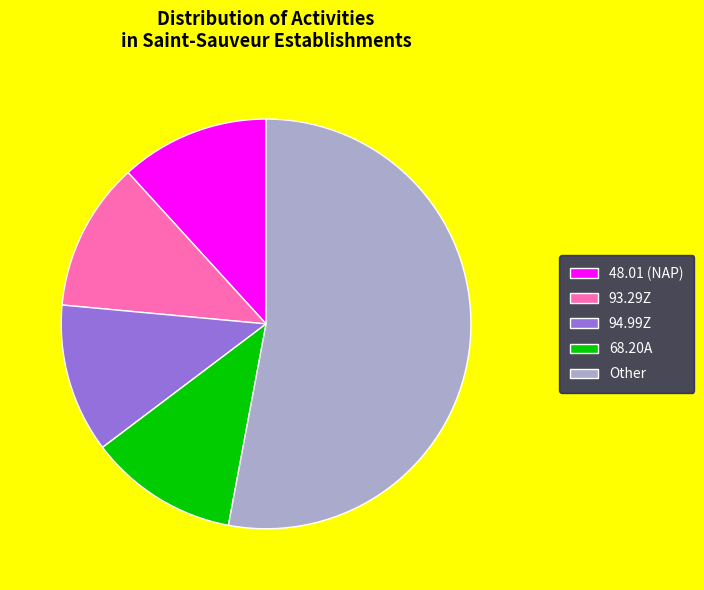

What is the largest slice in the pie chart?

Other